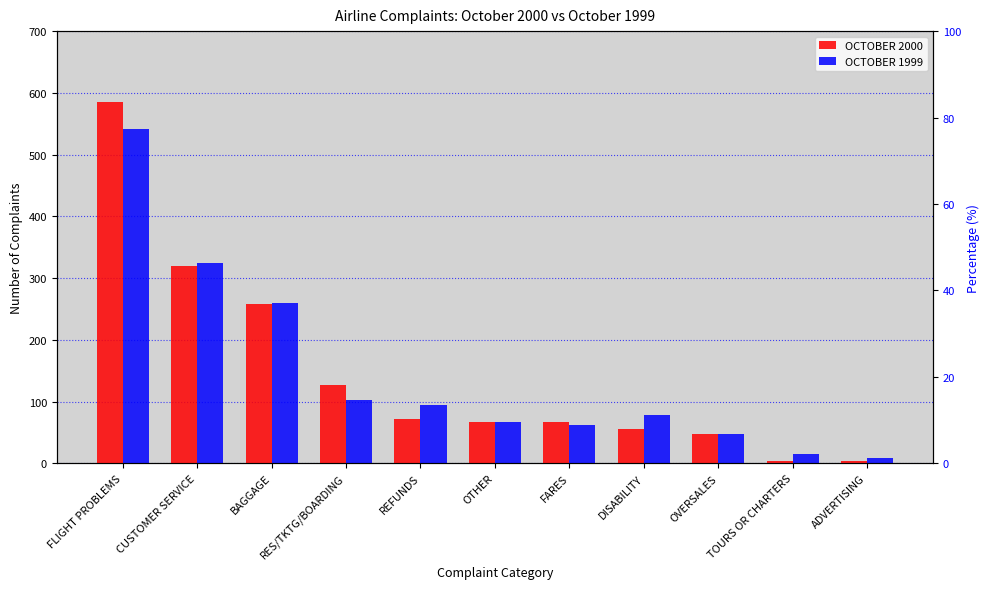

At which label does OCTOBER 2000 reach its peak?

FLIGHT PROBLEMS